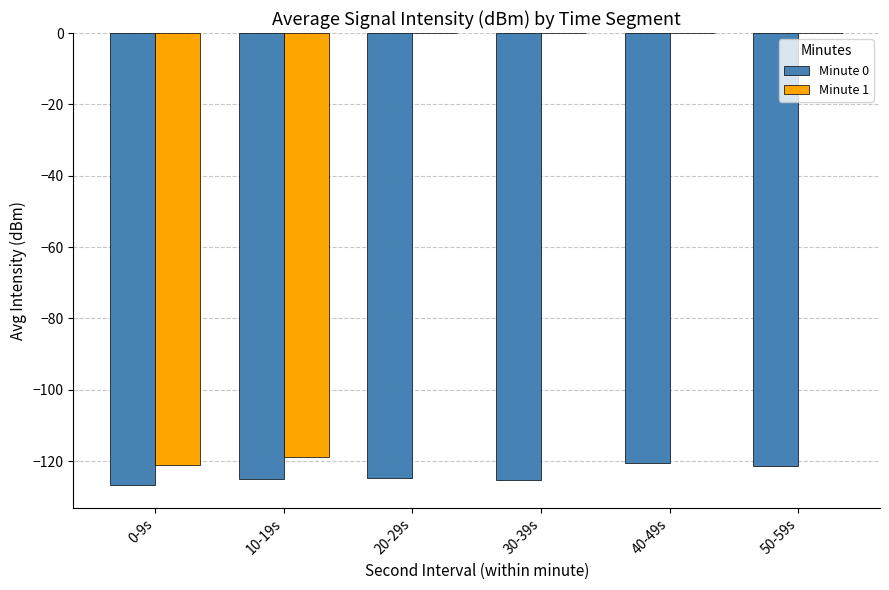

How many data points does each series have?

6